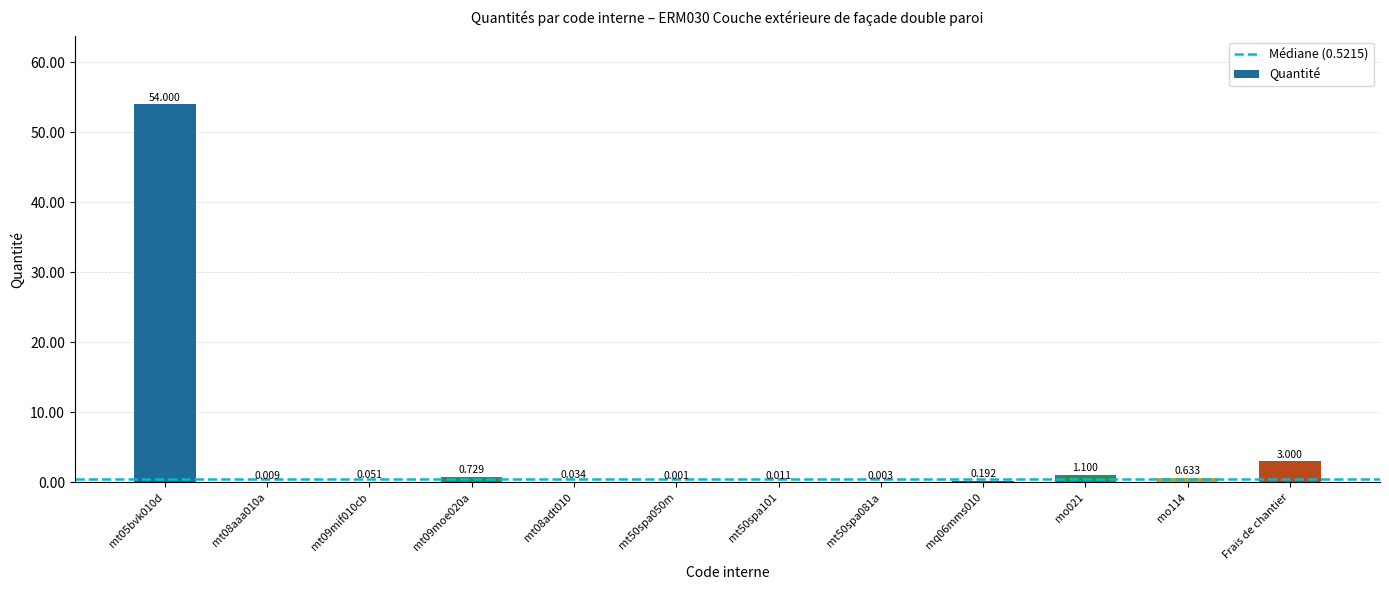

At which label is the value closest to 27?

Frais de chantier